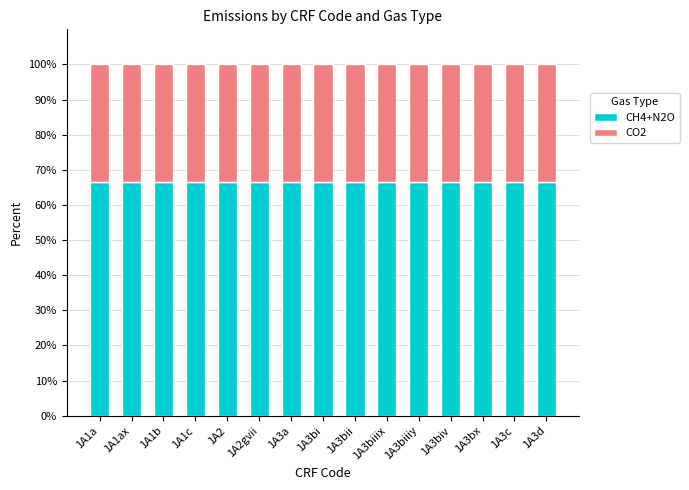

The CH4+N2O series shows 66.7 at 1A3biv. True or false?

True